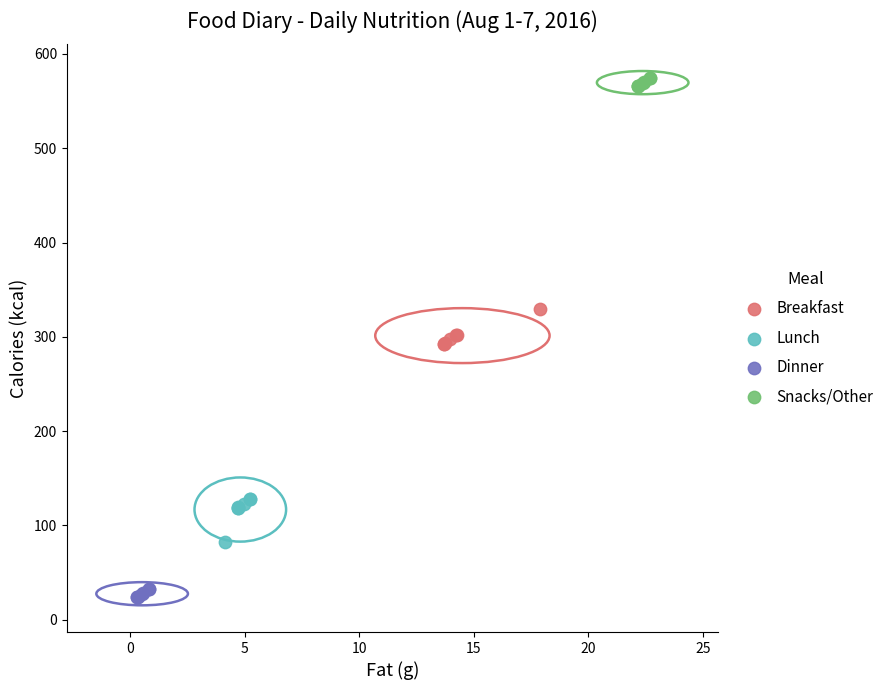

Which series contains the lowest Y value?

Dinner